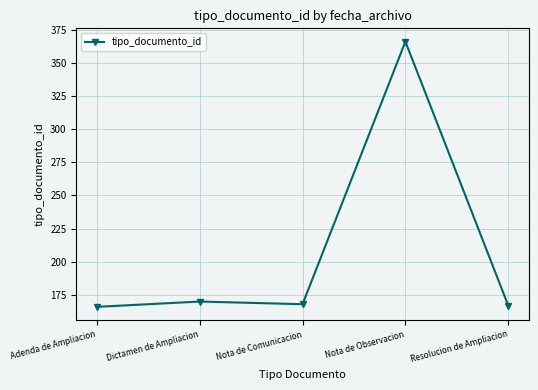

Approximately how many times larger is the value at Nota de Comunicacion compared to Resolucion de Ampliacion?

1.0